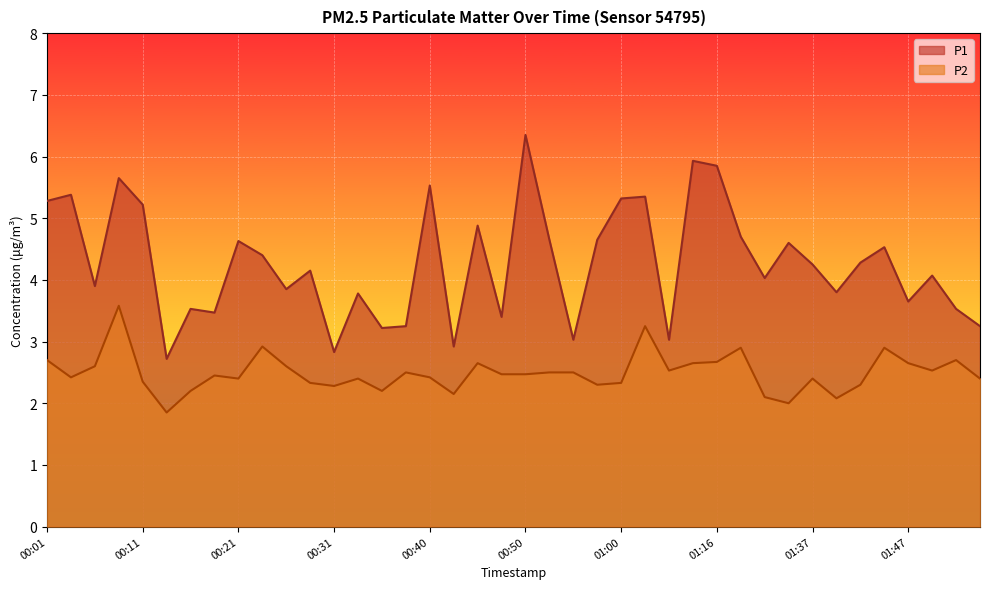

Which has a higher value, 00:48 or 01:34?

01:34